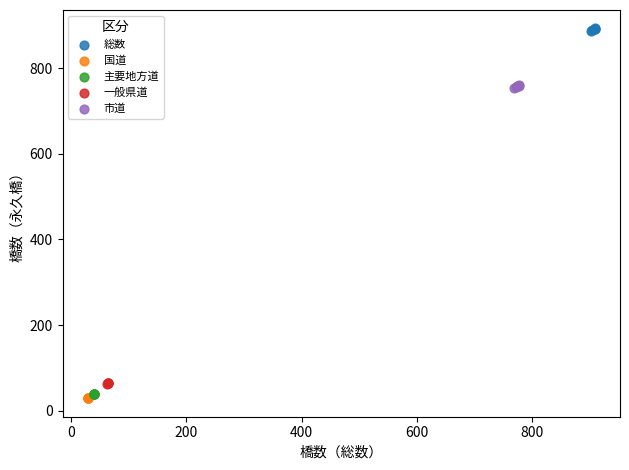

Which series reaches the minimum Y coordinate?

国道